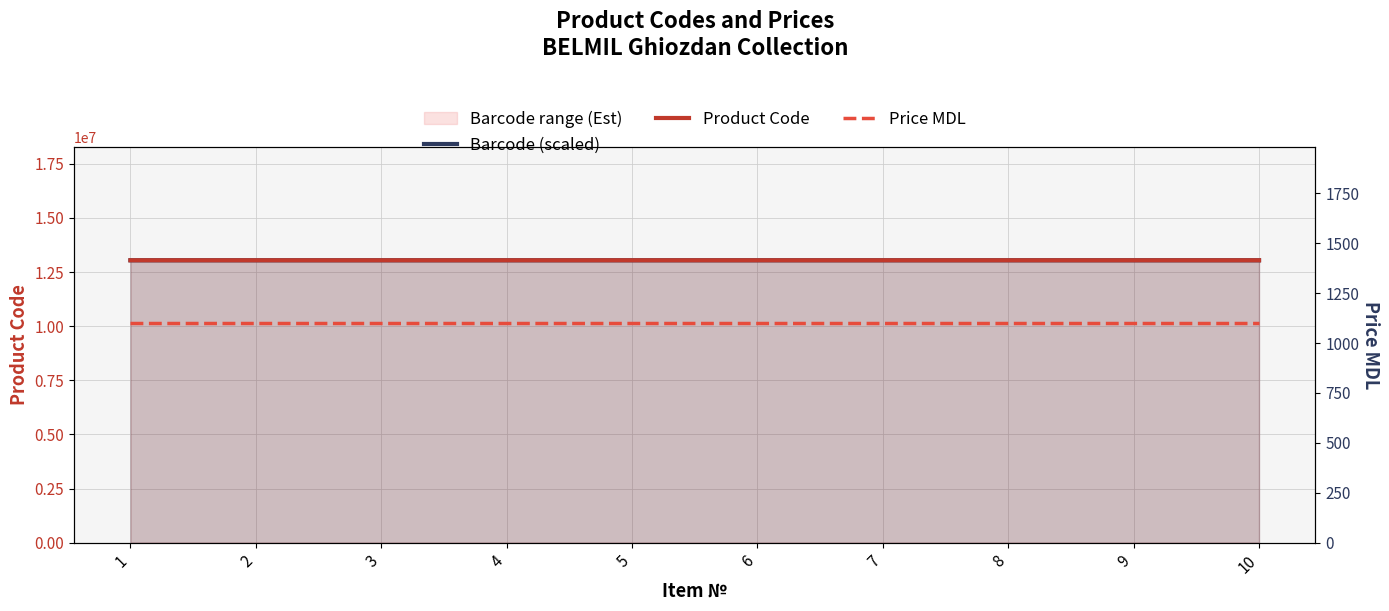

True or false: Barcode (scaled) and Product Code intersect in this chart.

False